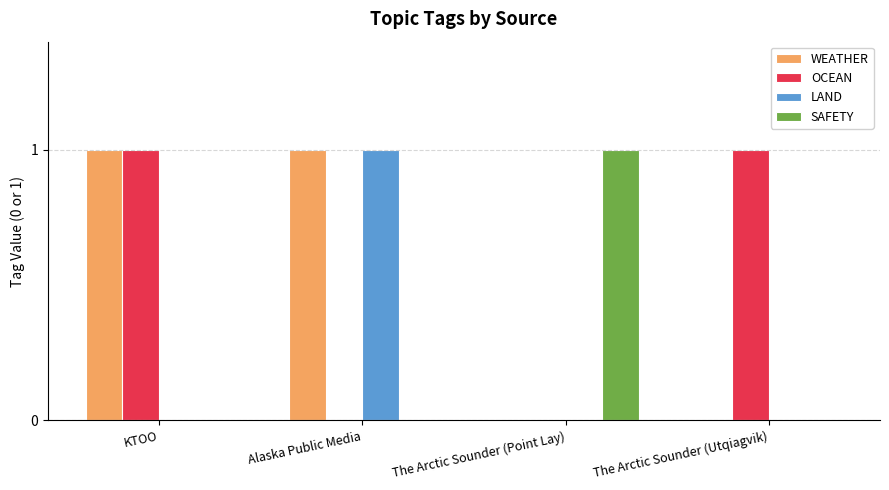

True or false: LAND has a value of 1 at Alaska Public Media.

True